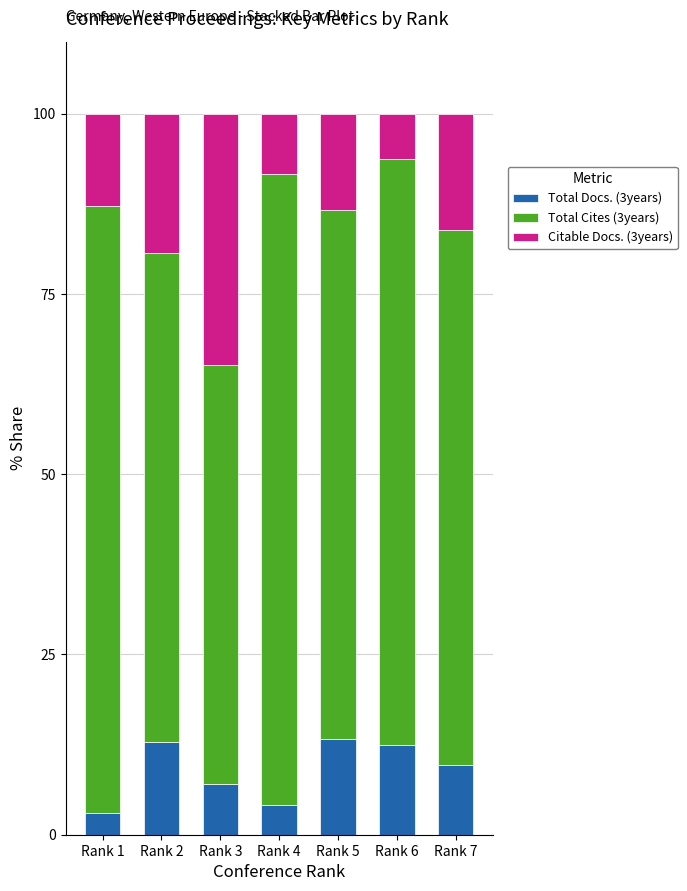

What is the sum of the Total Docs. (3years) values at Rank 5 and Rank 7?

23.0